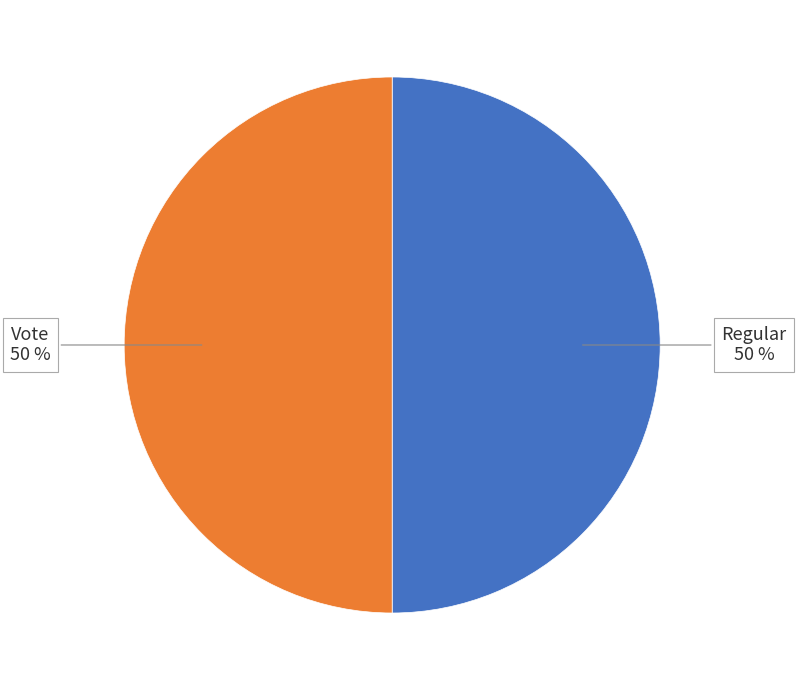

To the nearest percent, what is the combined percentage of Regular and Vote?

100%